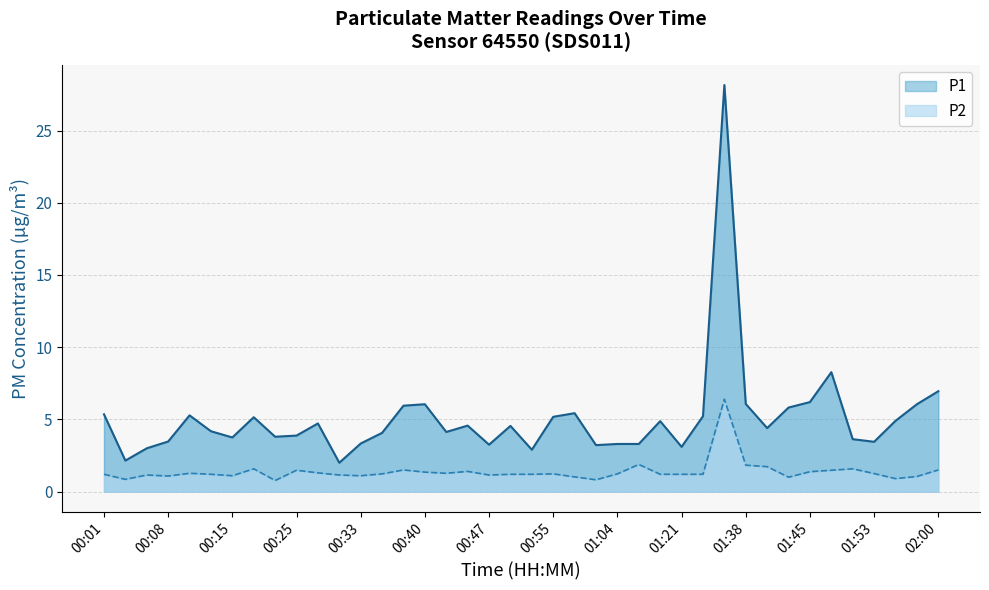

What is the spread (max minus min) of values at 00:45?

3.2